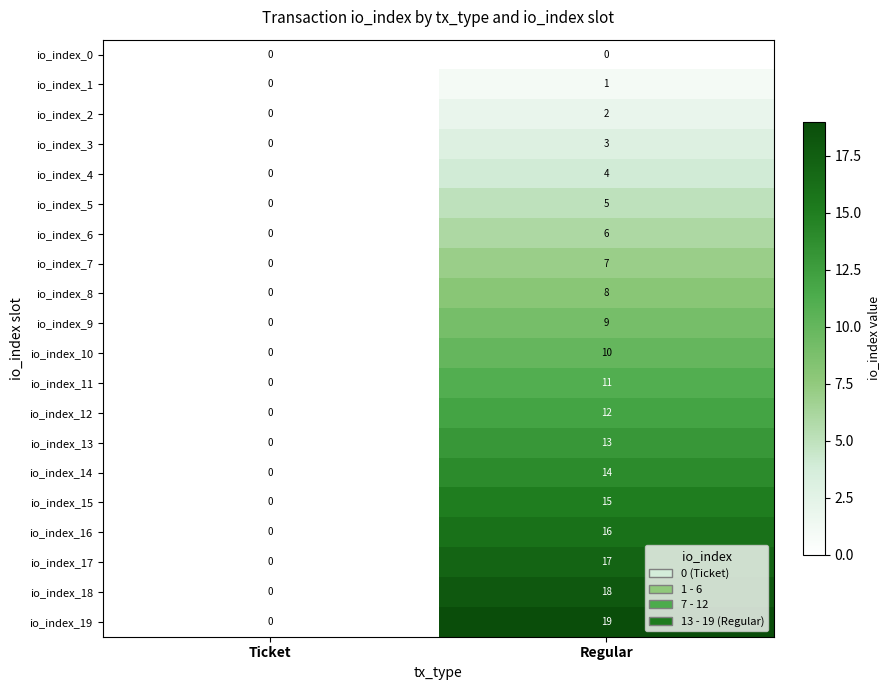

What is the difference between the io_index_5 values at Regular and Ticket?

5